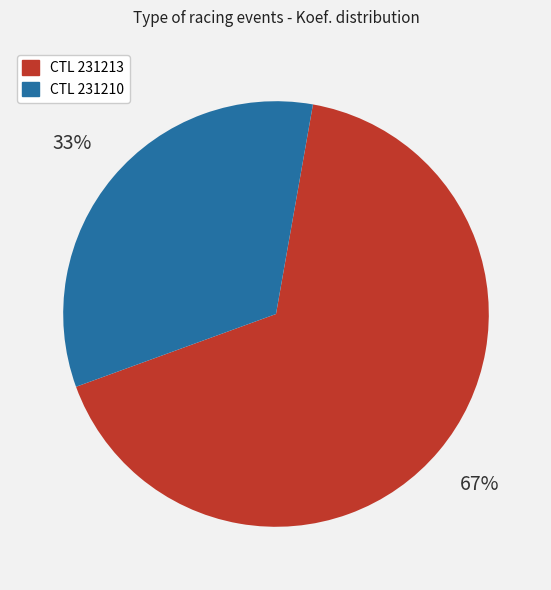

To the nearest percent, what is the average slice percentage?

50%